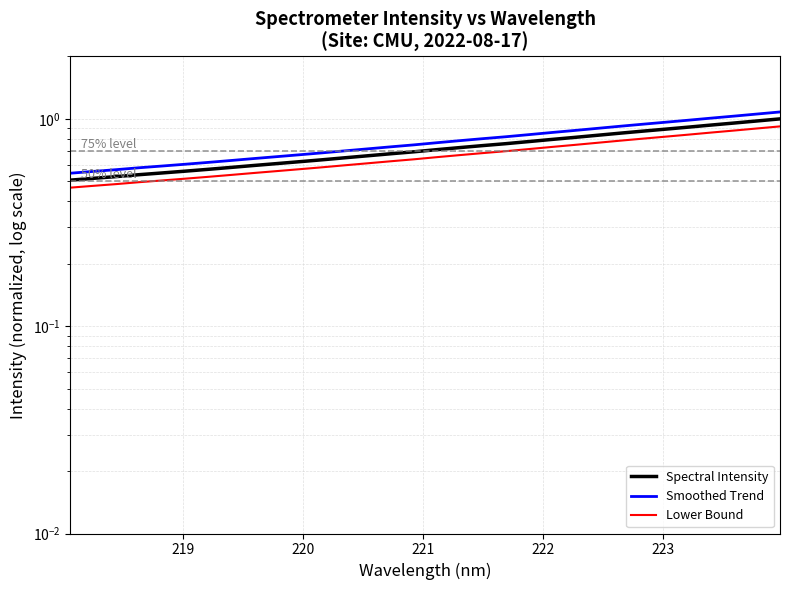

Reading right to left, extract all data points from this chart.

Spectral Intensity: 1.0	1.0	1.0	0.9	0.9	0.9	0.9	0.9	0.8	0.8	0.8	0.8	0.8	0.7	0.7	0.7	0.7	0.7	0.7	0.6	0.6	0.6	0.6	0.6	0.6	0.6	0.6	0.5	0.5	0.5	0.5	0.5
Smoothed Trend: 1.1	1.1	1.0	1.0	1.0	1.0	0.9	0.9	0.9	0.9	0.9	0.8	0.8	0.8	0.8	0.8	0.7	0.7	0.7	0.7	0.7	0.7	0.7	0.6	0.6	0.6	0.6	0.6	0.6	0.6	0.6	0.5
Lower Bound: 0.9	0.9	0.9	0.9	0.8	0.8	0.8	0.8	0.8	0.7	0.7	0.7	0.7	0.7	0.7	0.7	0.6	0.6	0.6	0.6	0.6	0.6	0.6	0.5	0.5	0.5	0.5	0.5	0.5	0.5	0.5	0.5